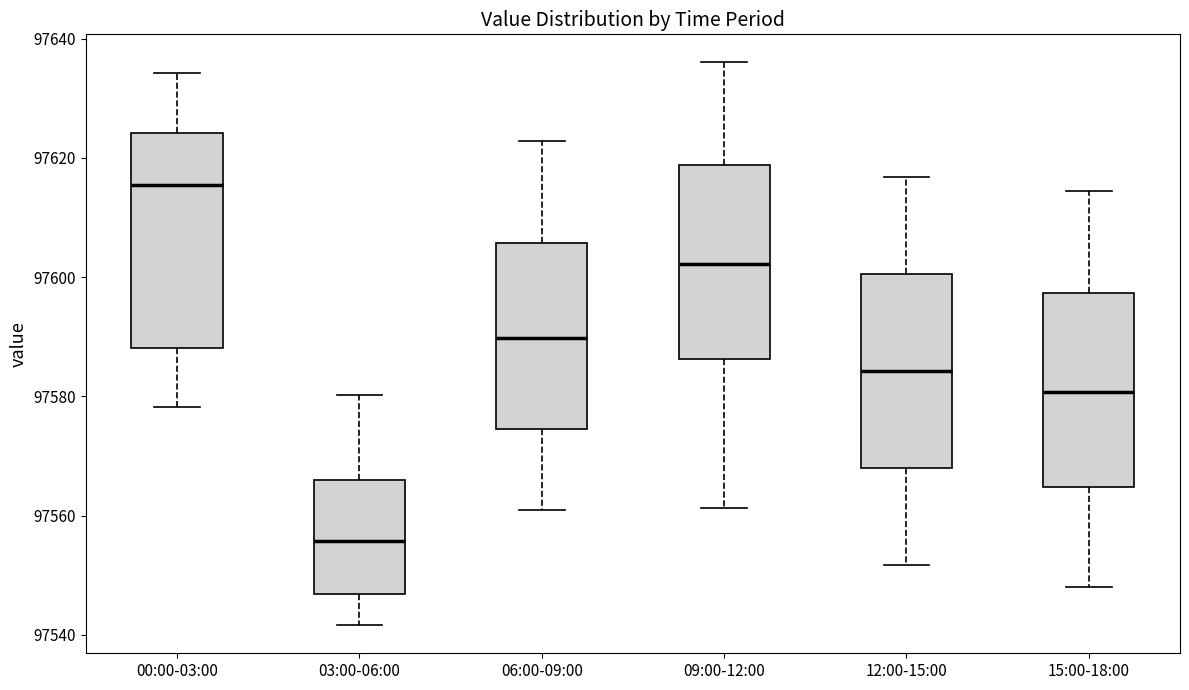

Comparing the boxes themselves (not the whiskers), which one is the tallest?

00:00-03:00